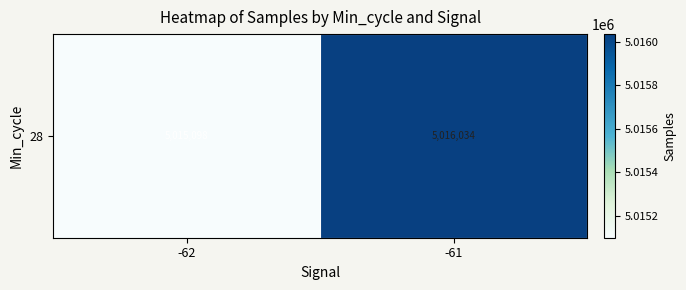

What value does the data have at -62?

5015098.1